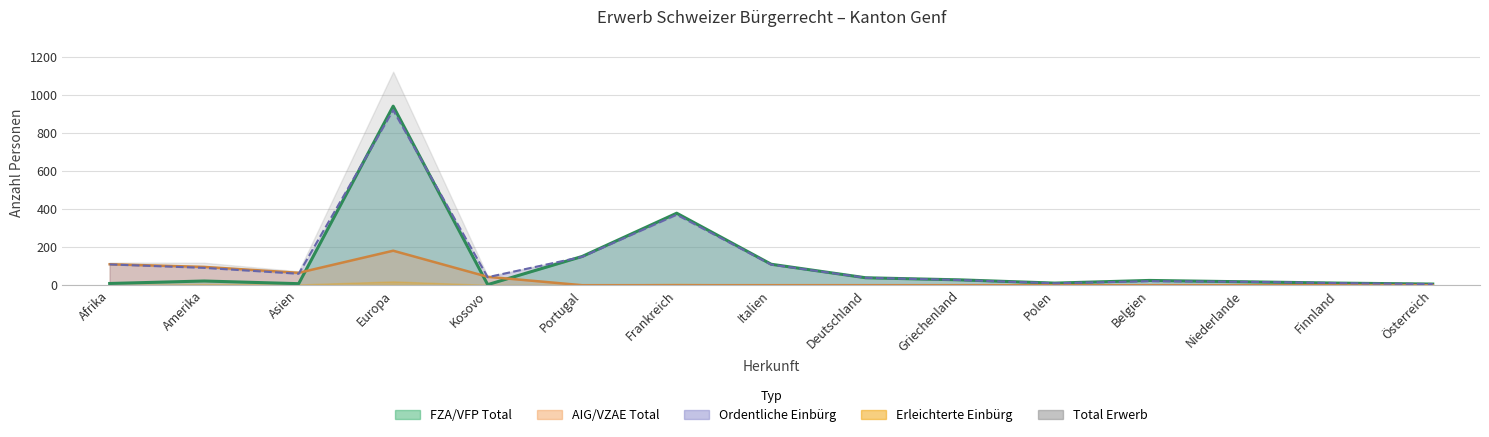

Does the chart display data point markers on the line(s)?

No